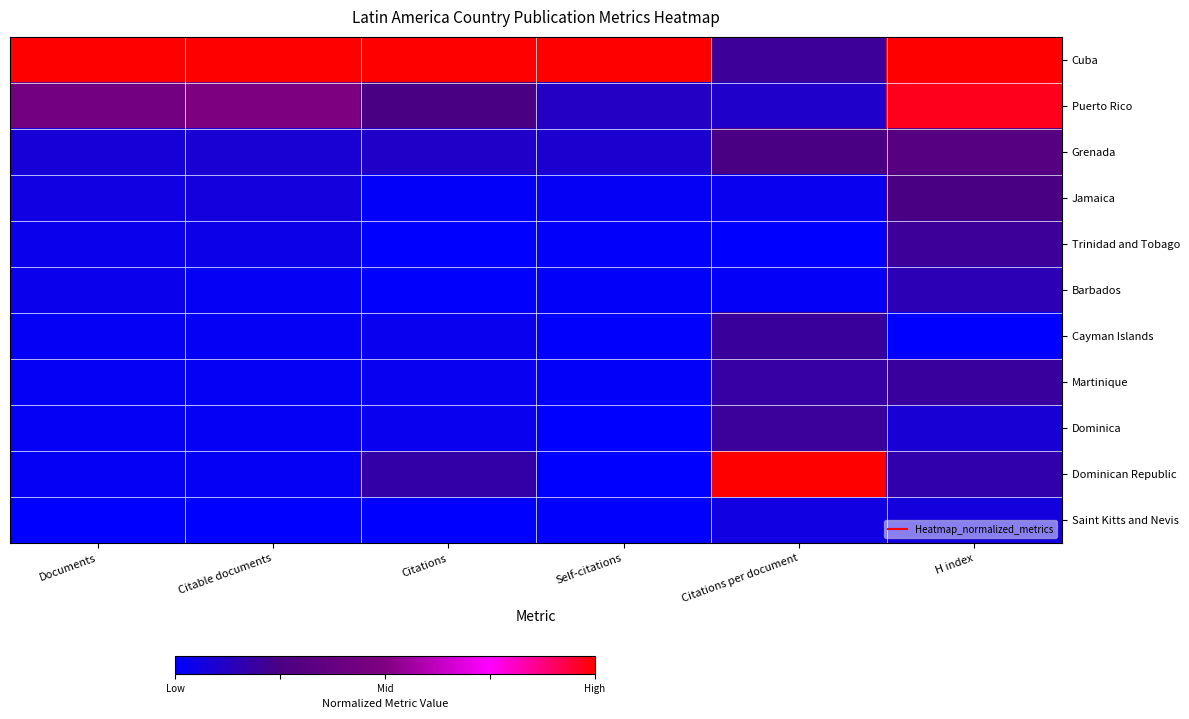

What is the greatest value displayed?

1.0